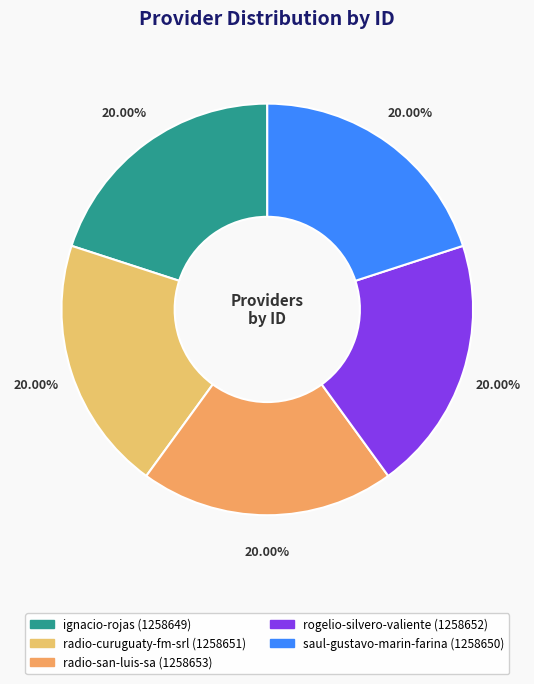

How many segments does this pie chart have?

5